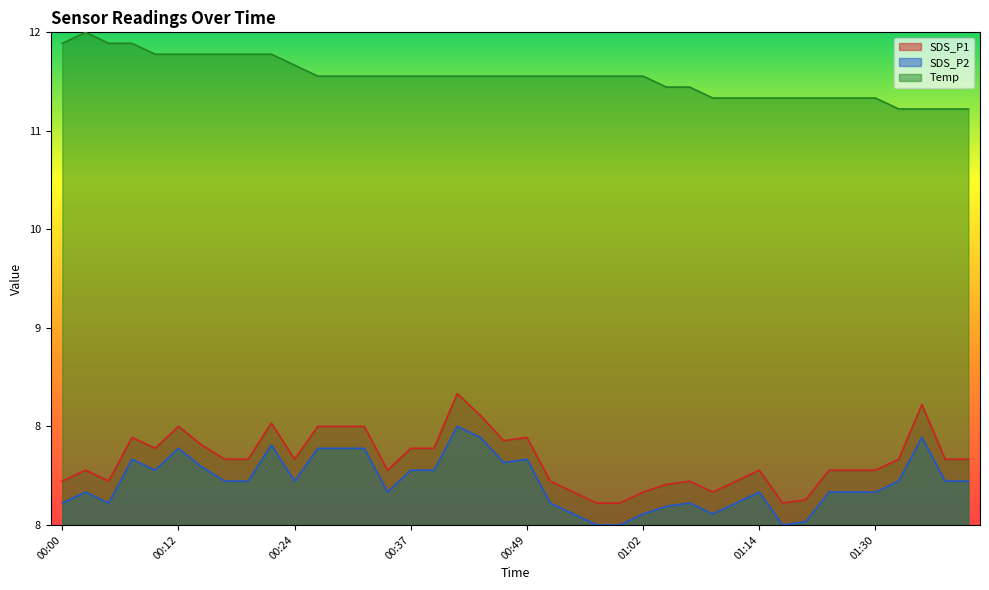

In SDS_P1, how many points are lower than both neighbors (excluding endpoints)?

7